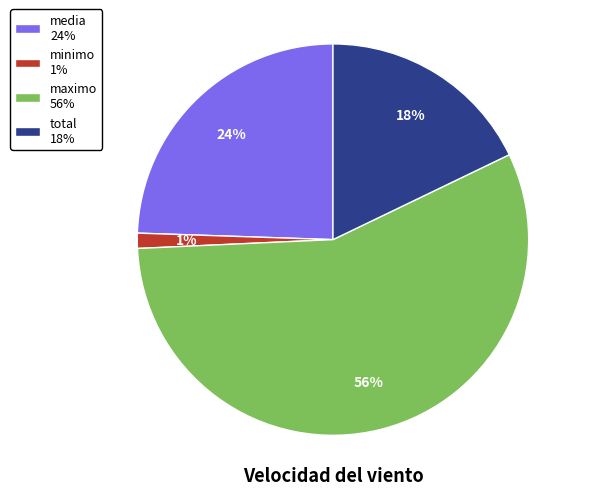

To the nearest percent, what portion does media 24% represent?

24%